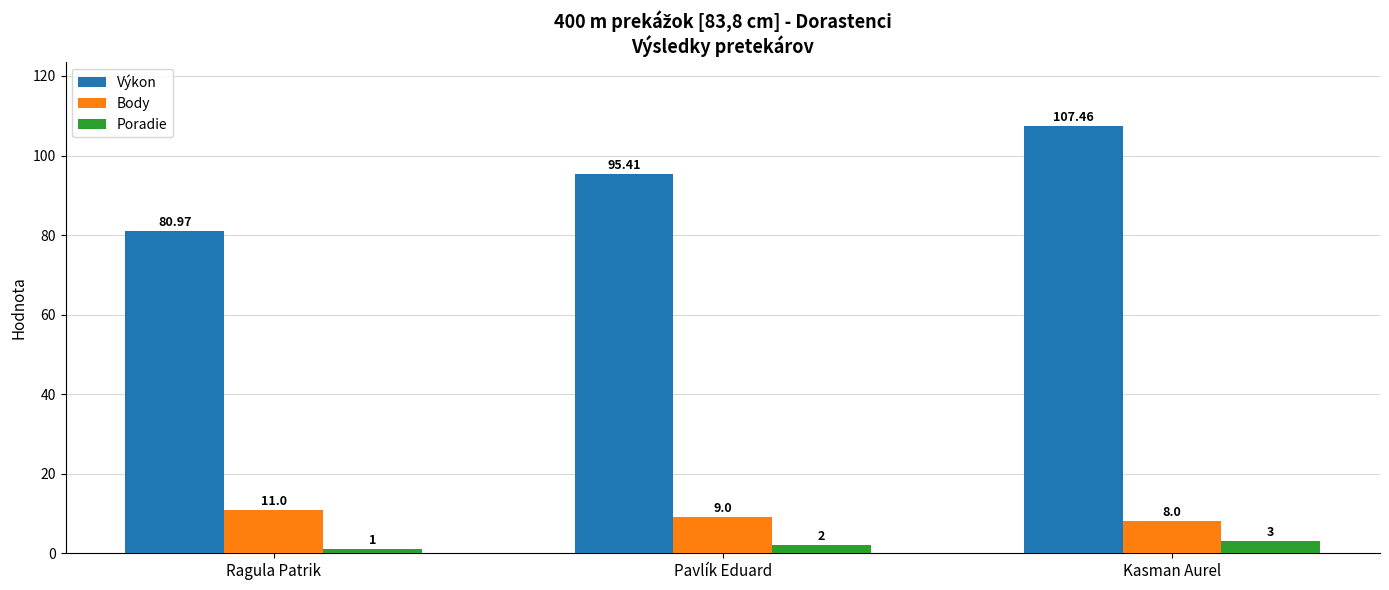

List the labels in order of Poradie value, smallest first.

Ragula Patrik, Pavlík Eduard, Kasman Aurel